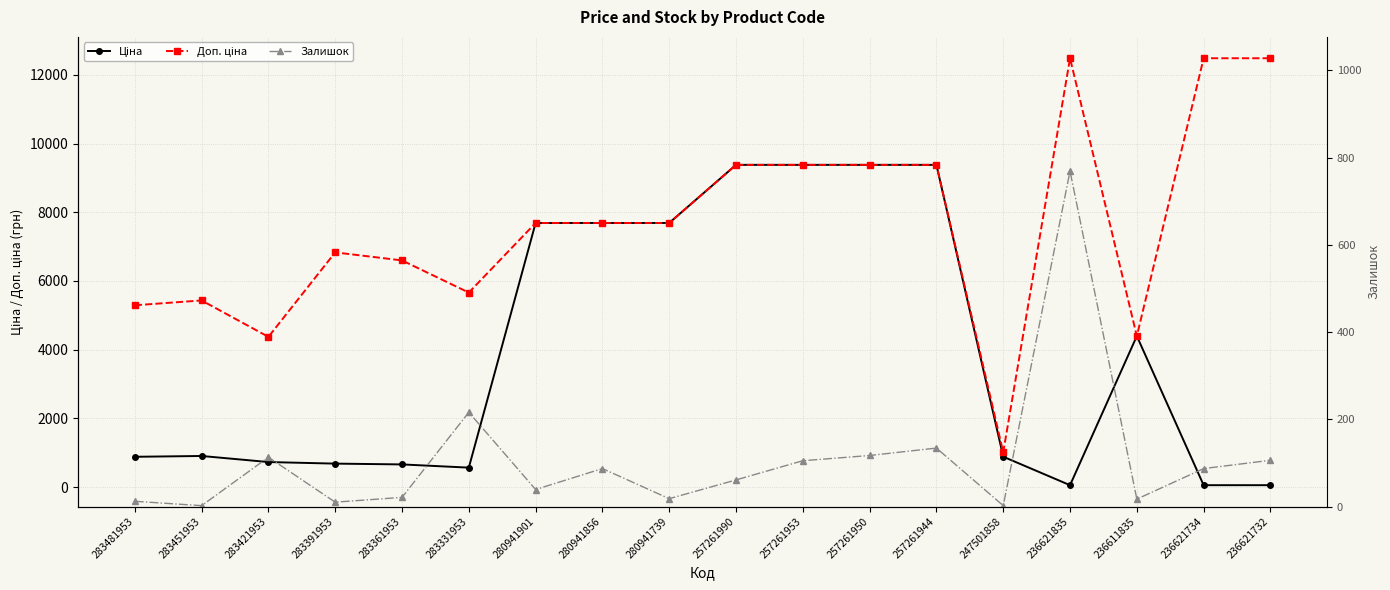

Is it true that Залишок equals 99.7 at 257261990?

False